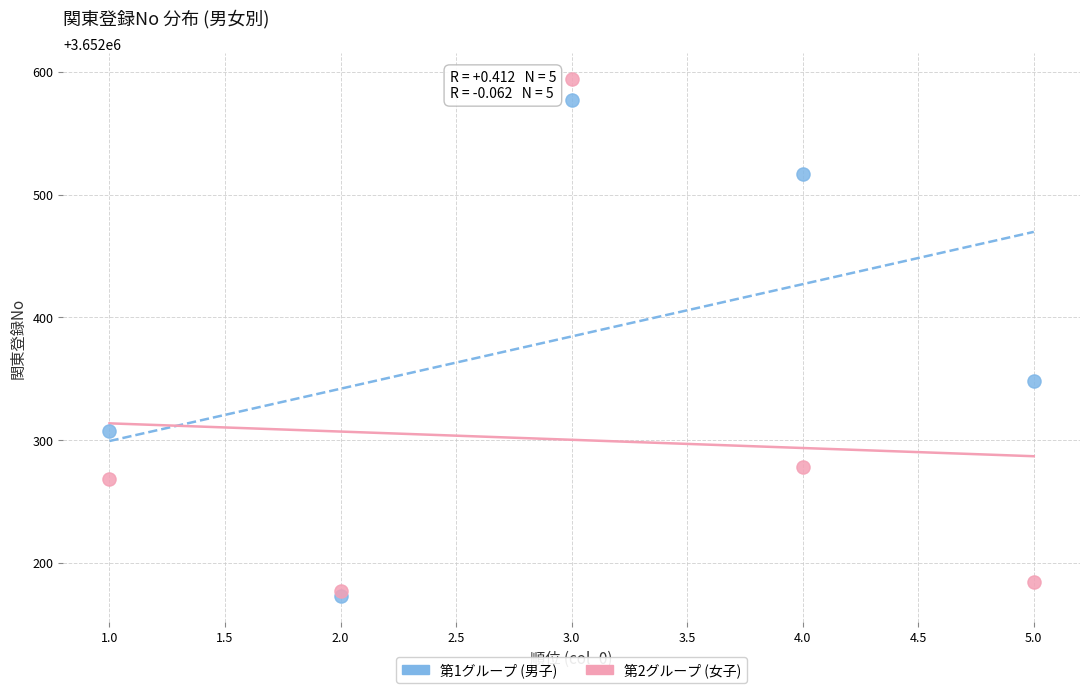

Which series reaches the minimum Y coordinate?

第1グループ (男子)